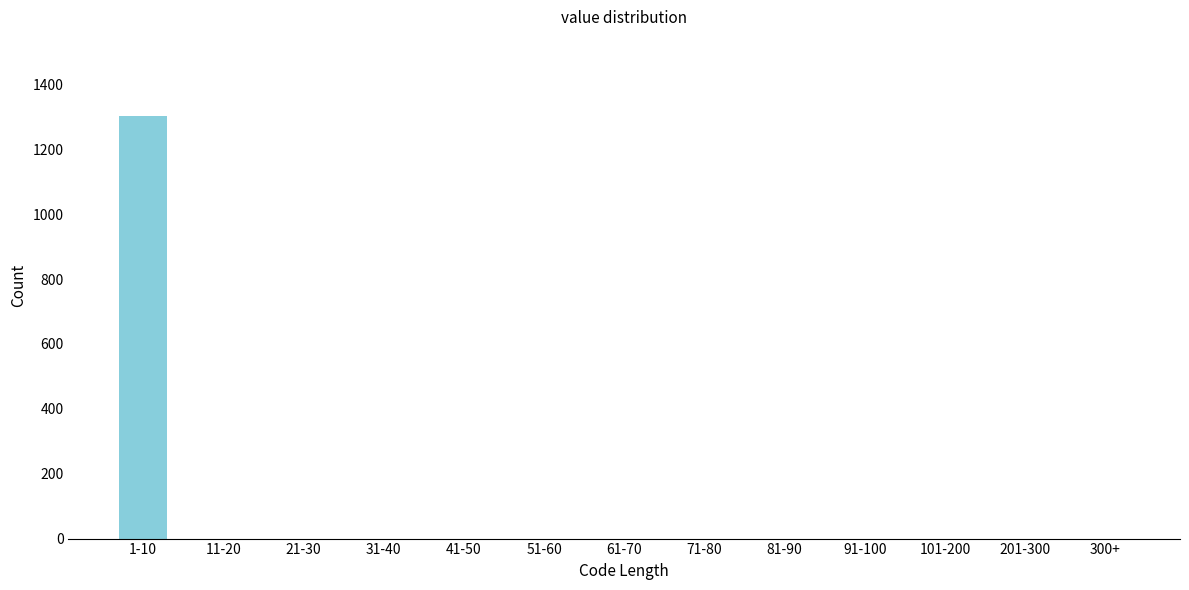

Reading left to right, list all the values displayed in this chart.

1-10=1303	11-20=0	21-30=0	31-40=0	41-50=0	51-60=0	61-70=0	71-80=0	81-90=0	91-100=0	101-200=0	201-300=0	300+=0